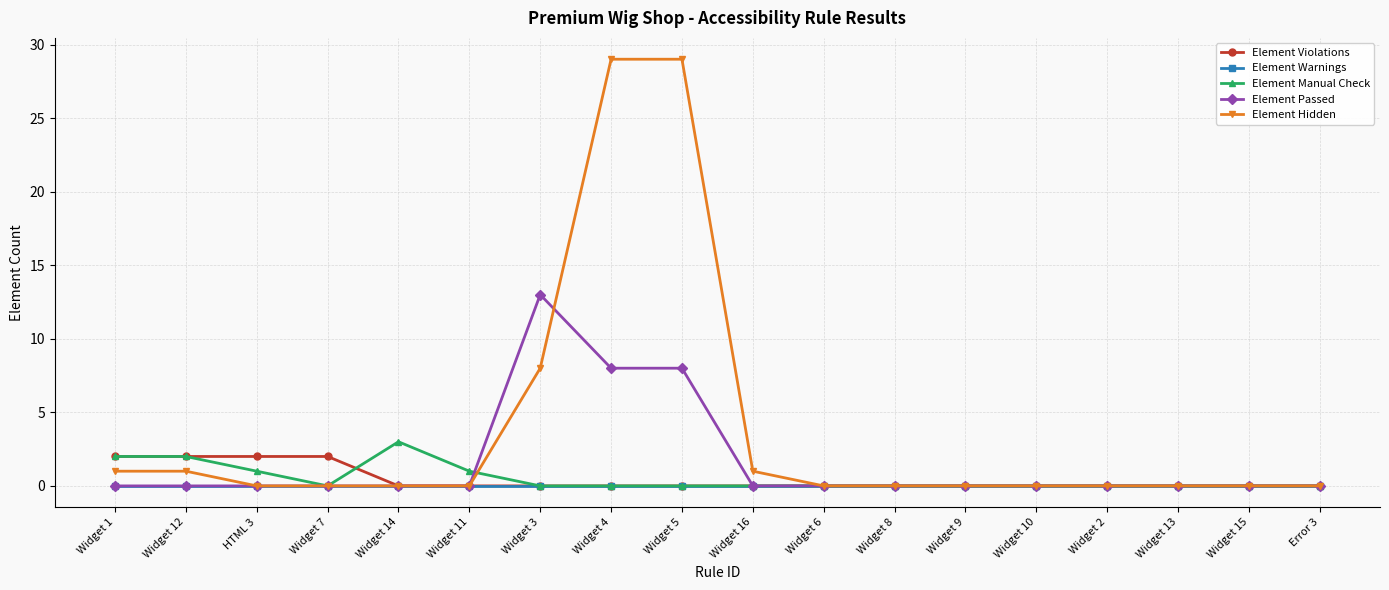

Between Widget 14 and Widget 4, which series saw the biggest shift?

Element Hidden